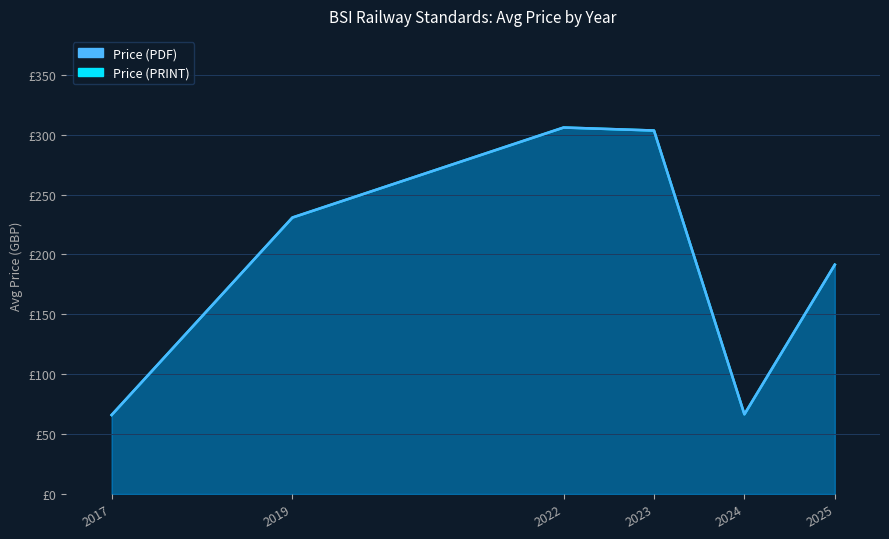

What is the sum of all Price (PRINT) values?

7694